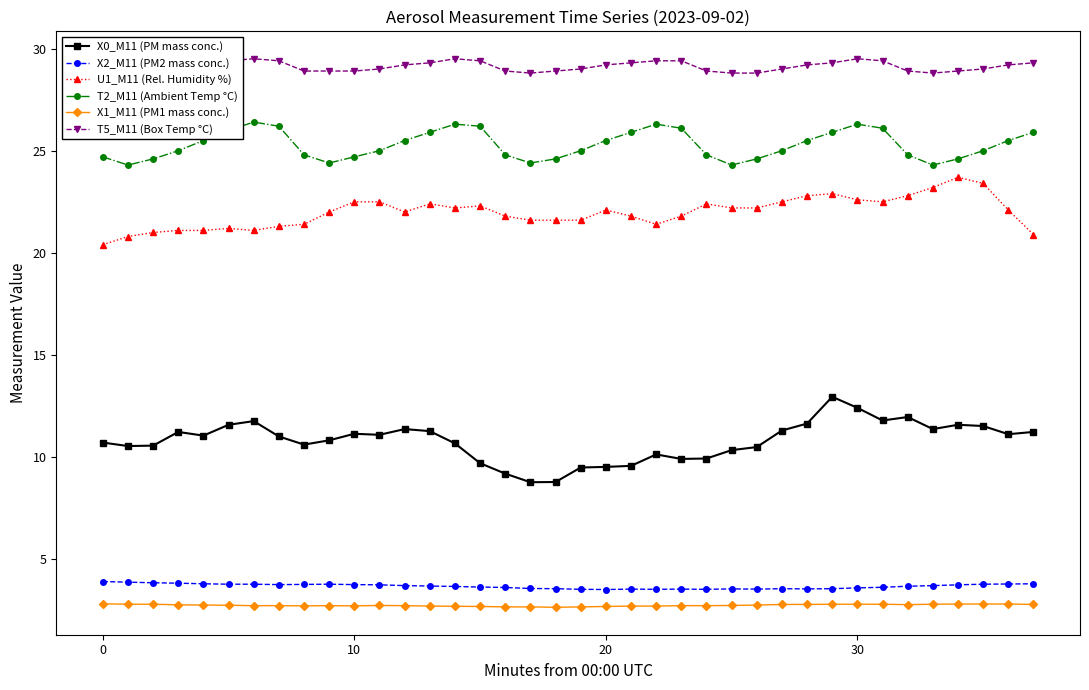

What is the difference between the maximum and minimum values in the X2_M11 (PM2 mass conc.) series?

0.4